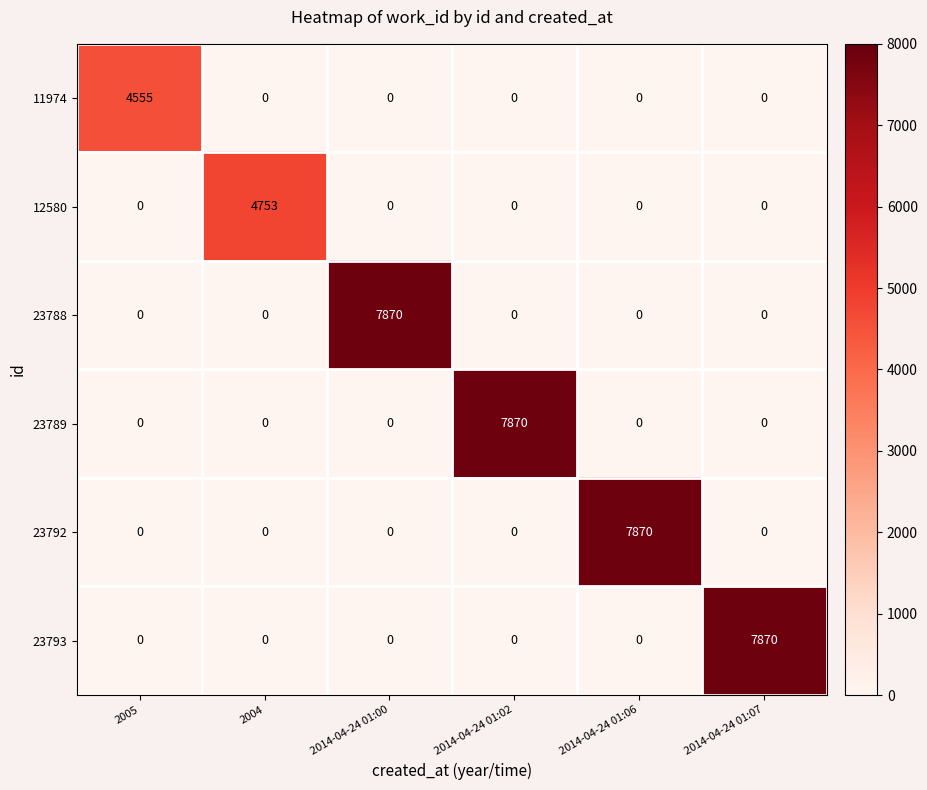

What is the highest value of the 11974 series?

4555